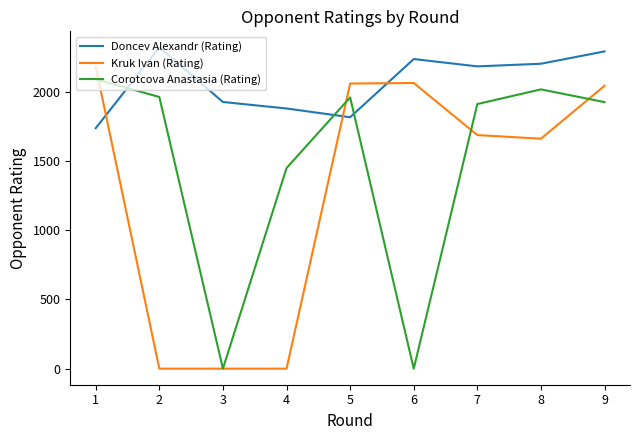

In Corotcova Anastasia (Rating), how many points are lower than both neighbors (excluding endpoints)?

2